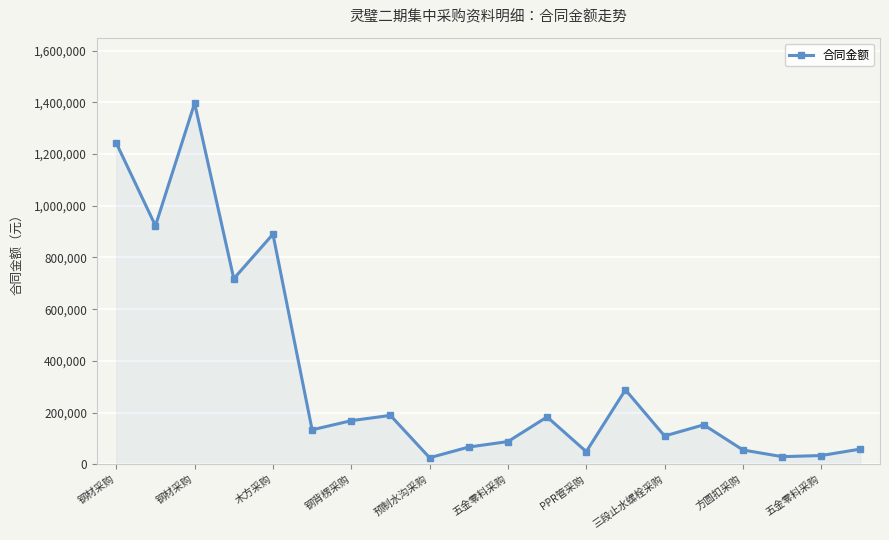

What is the maximum value shown in the chart?

1396448.0